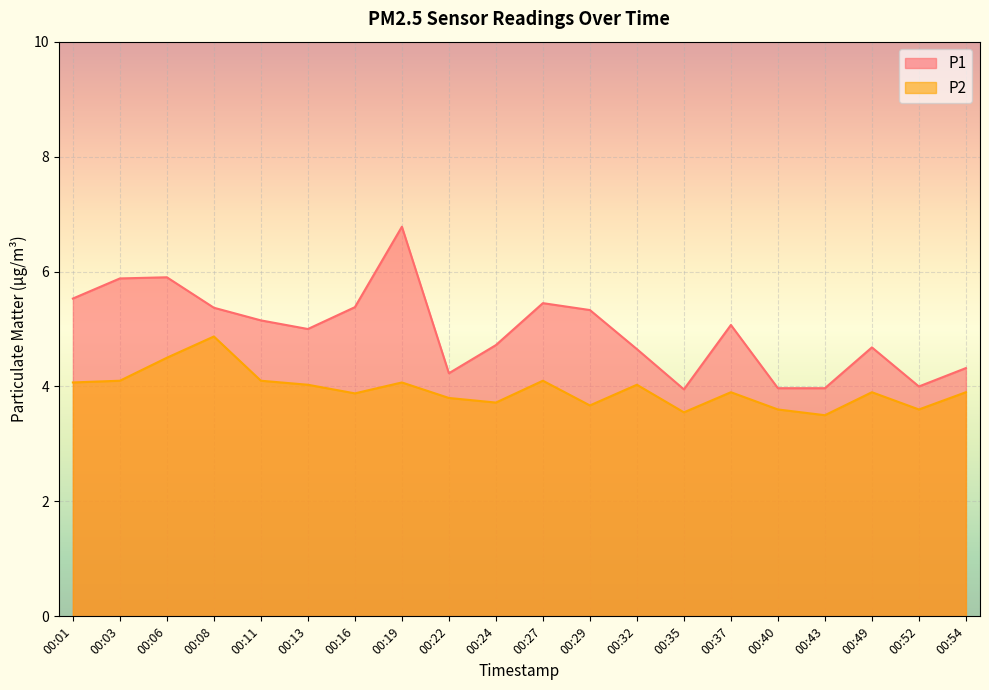

In P2, how many points are higher than both neighbors (excluding endpoints)?

6